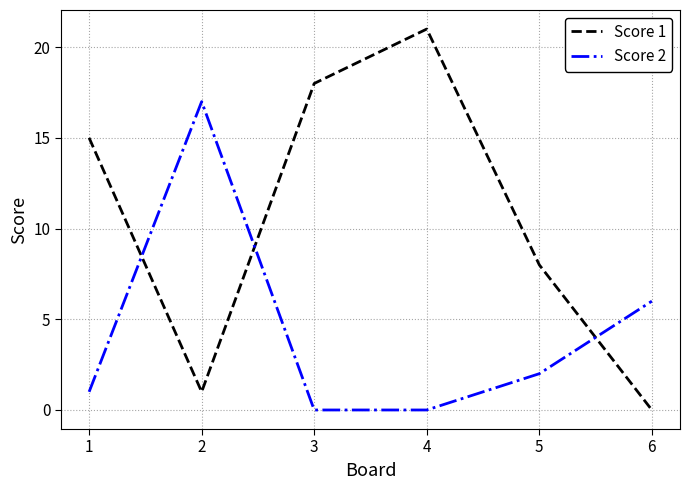

What are all the series names shown in the legend?

Score 1, Score 2